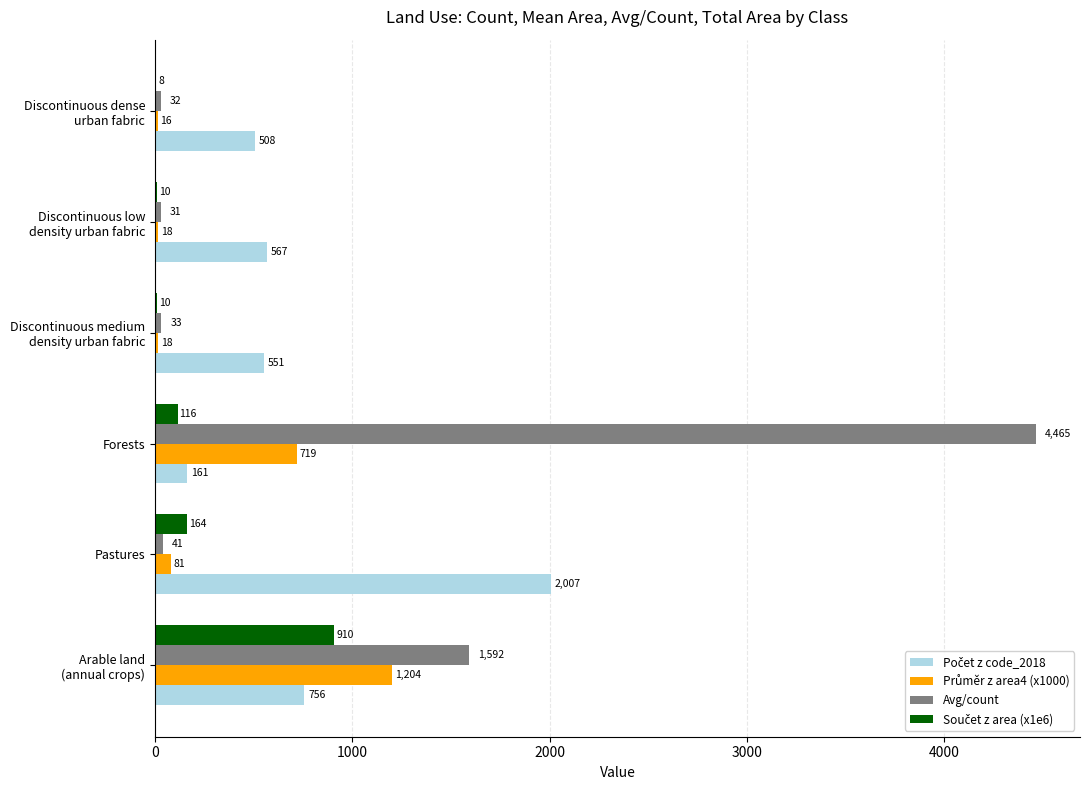

At which category is the sum across all series the highest?

Forests